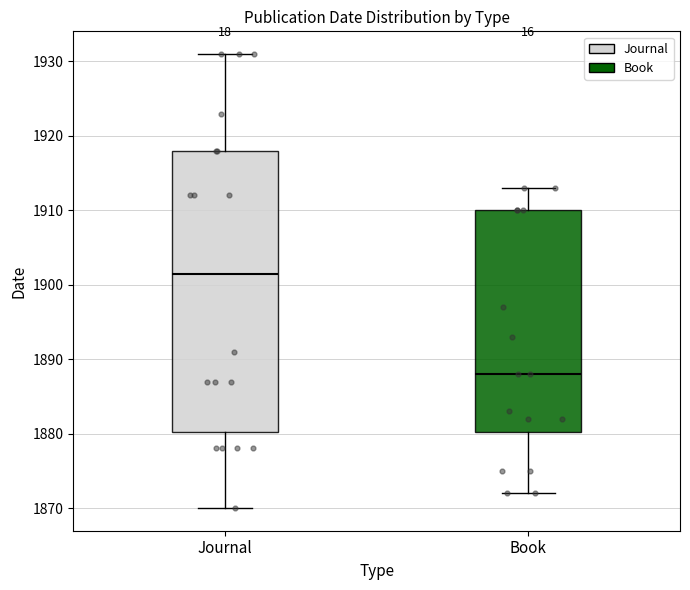

Reading left to right, transcribe this box plot: for each box, give where its median line is, the range the box spans, and where its two whiskers end, as read against the y-axis. The values are not printed on the chart, so give them approximately, as read against the axis.

Journal: median 1902, box 1880 to 1918, whiskers 1870 to 1931
Book: median 1888, box 1880 to 1910, whiskers 1872 to 1913